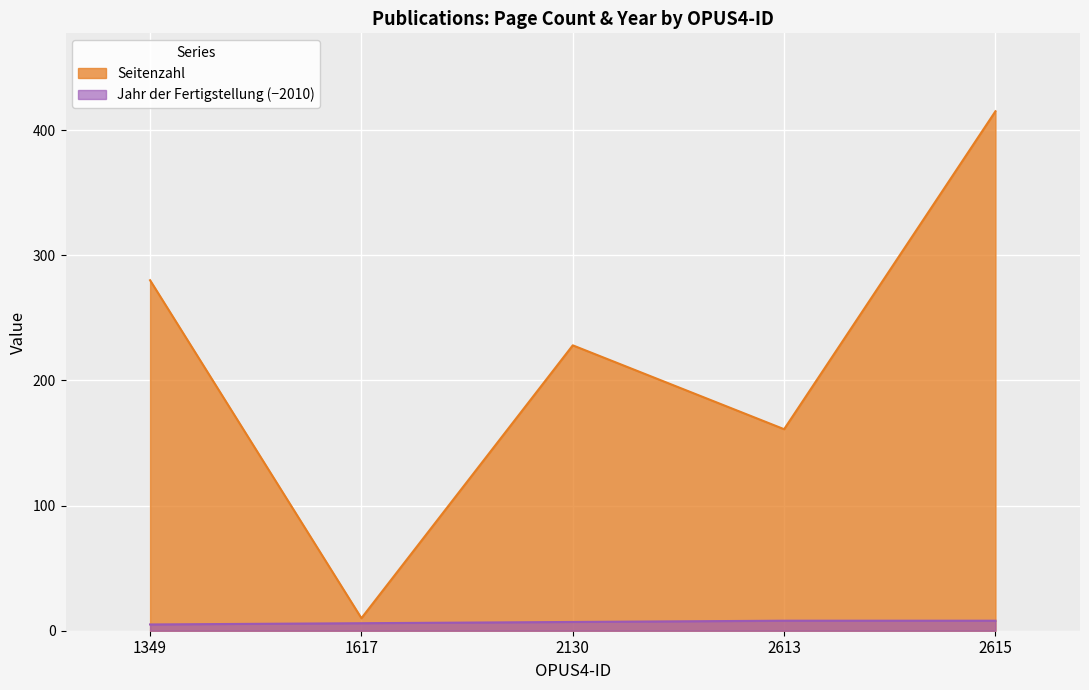

Which label corresponds to the smallest value in the chart?

1617